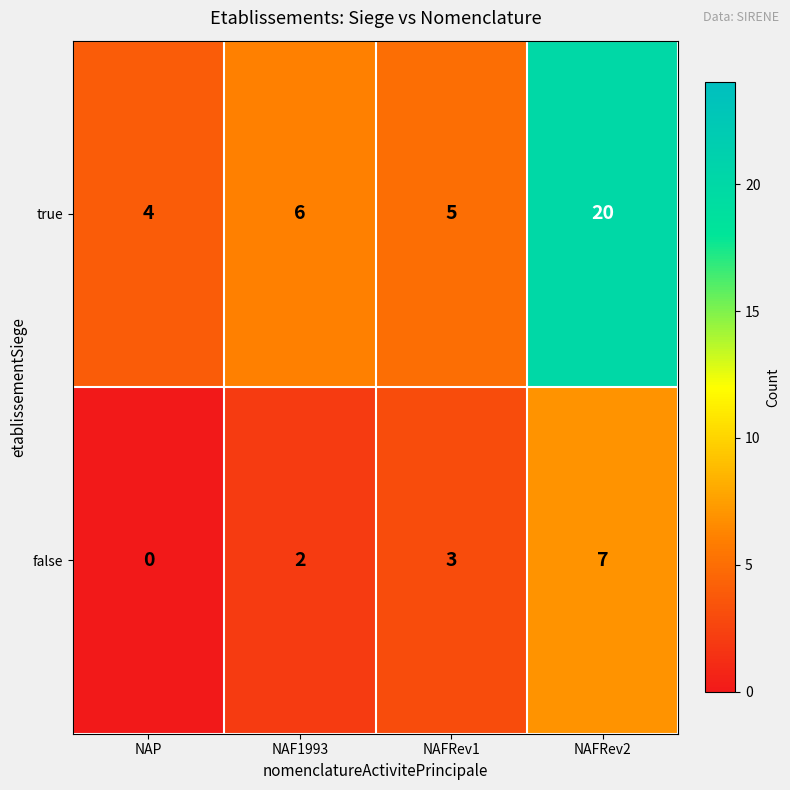

What is the difference between the highest and lowest values at NAF1993?

4